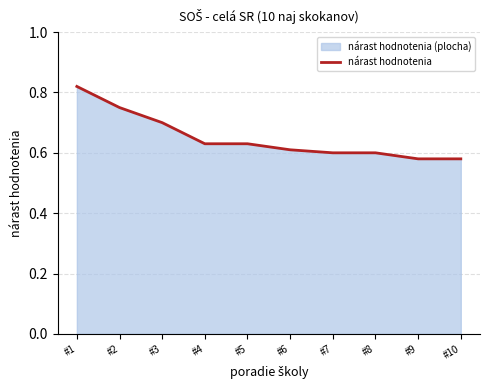

Between #8 and #5, which is larger?

#5